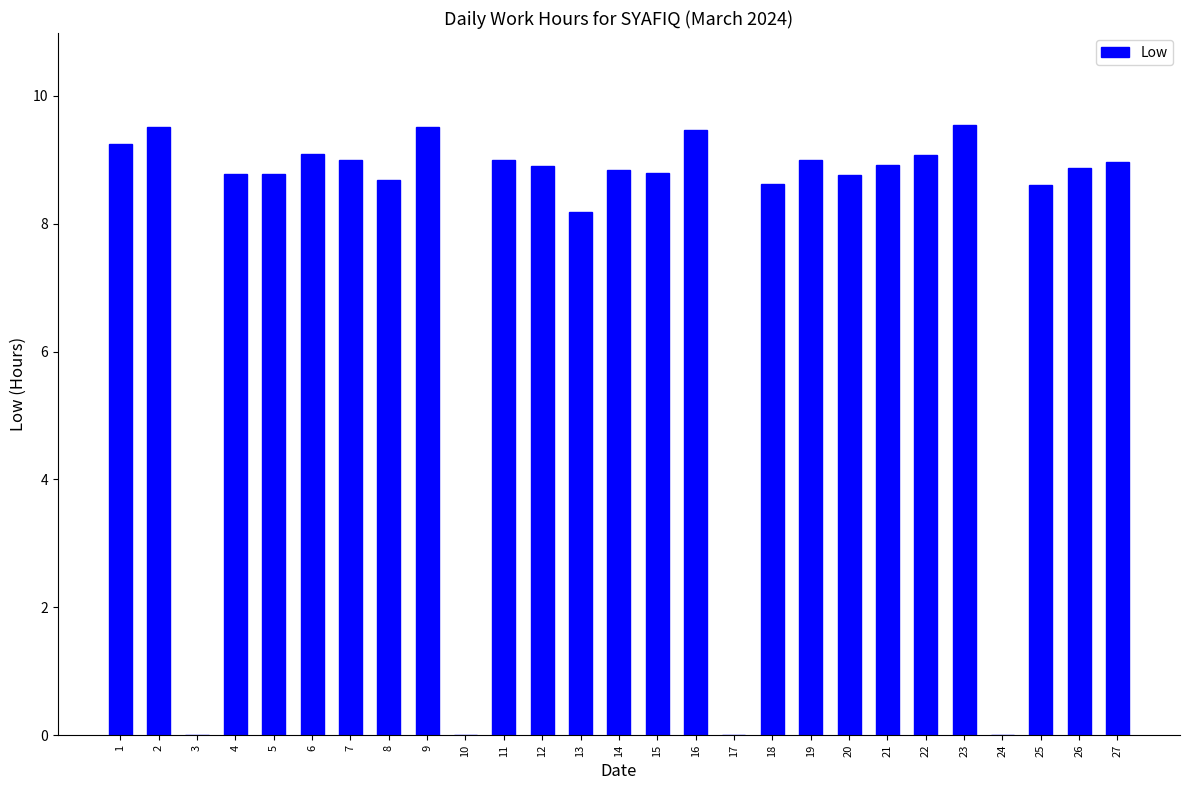

What is the maximum value shown in the chart?

9.6